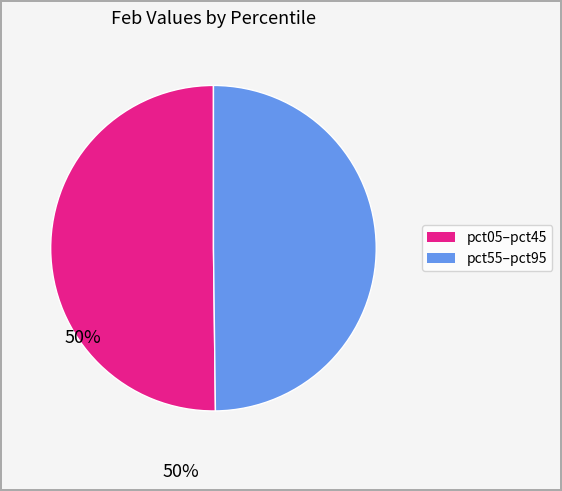

Which slice is the largest?

pct05